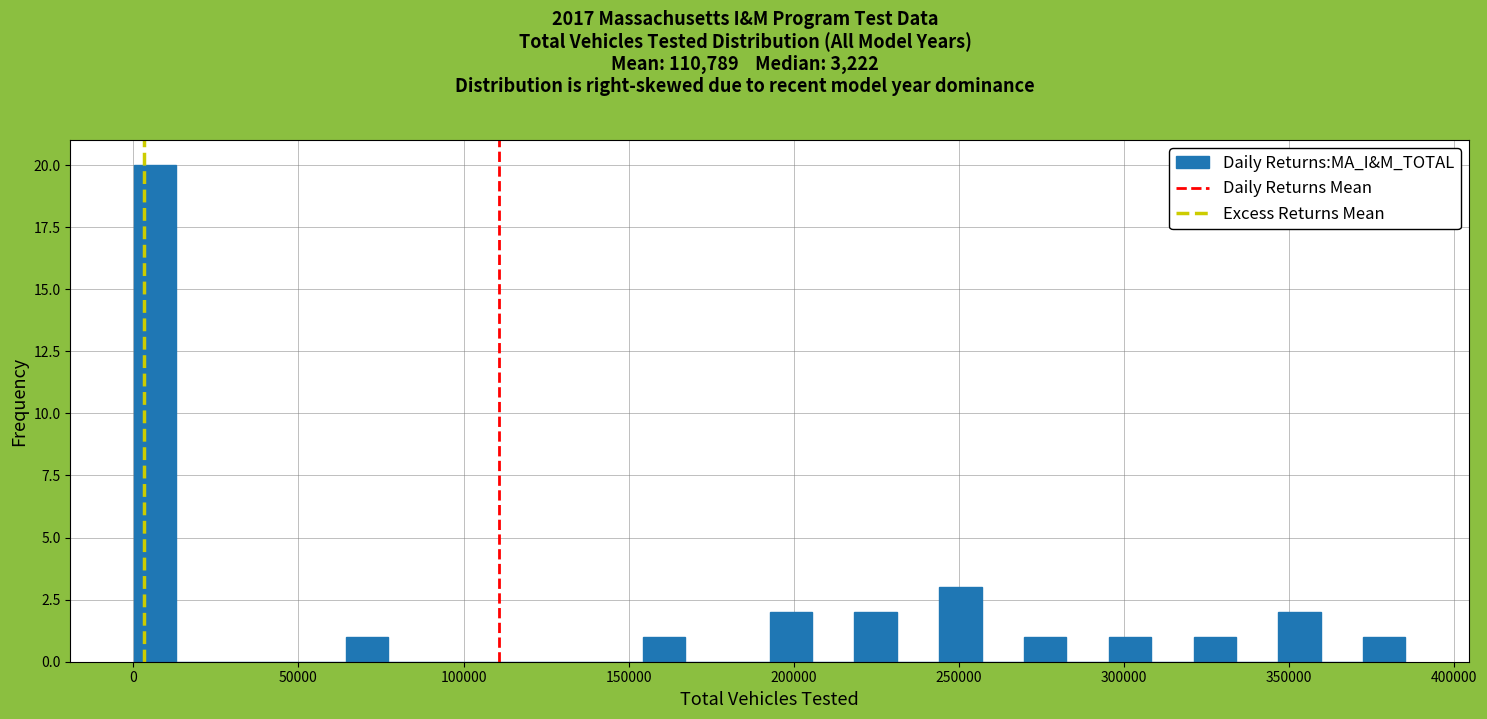

Read against the x-axis, roughly where is the centre of the tallest bar?

5000